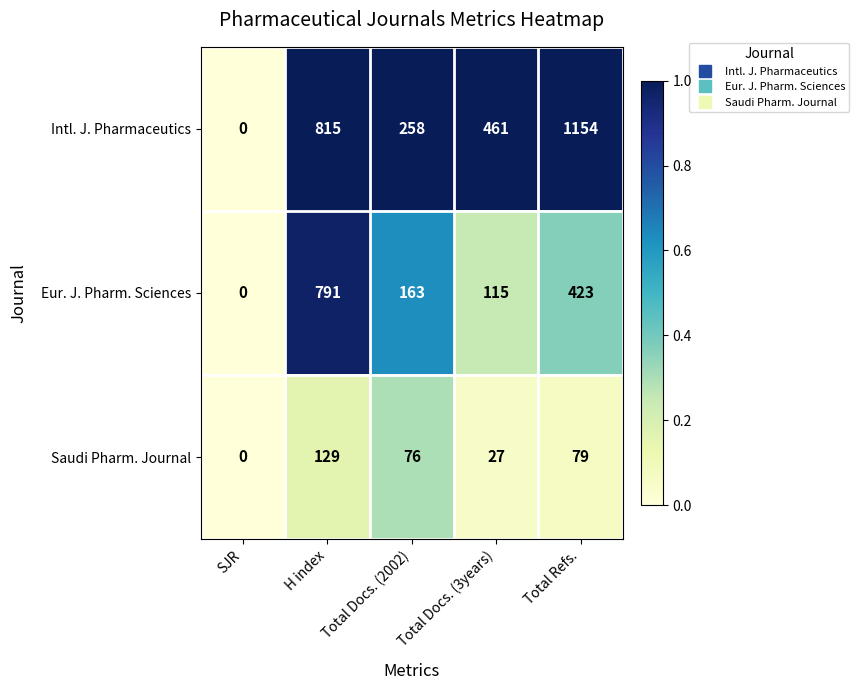

What is the maximum value for Intl. J. Pharmaceutics?

1154